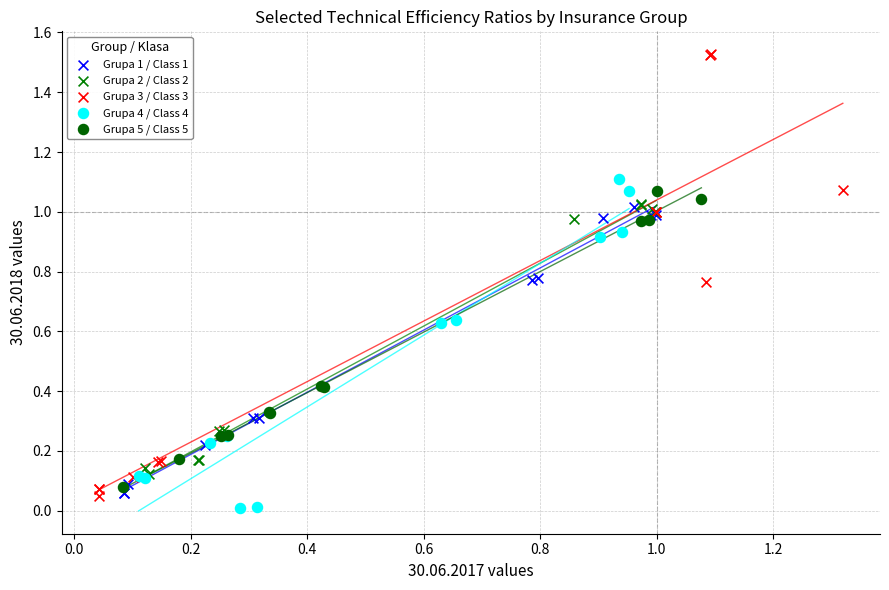

Which series contains the highest Y value?

Grupa 3 / Class 3